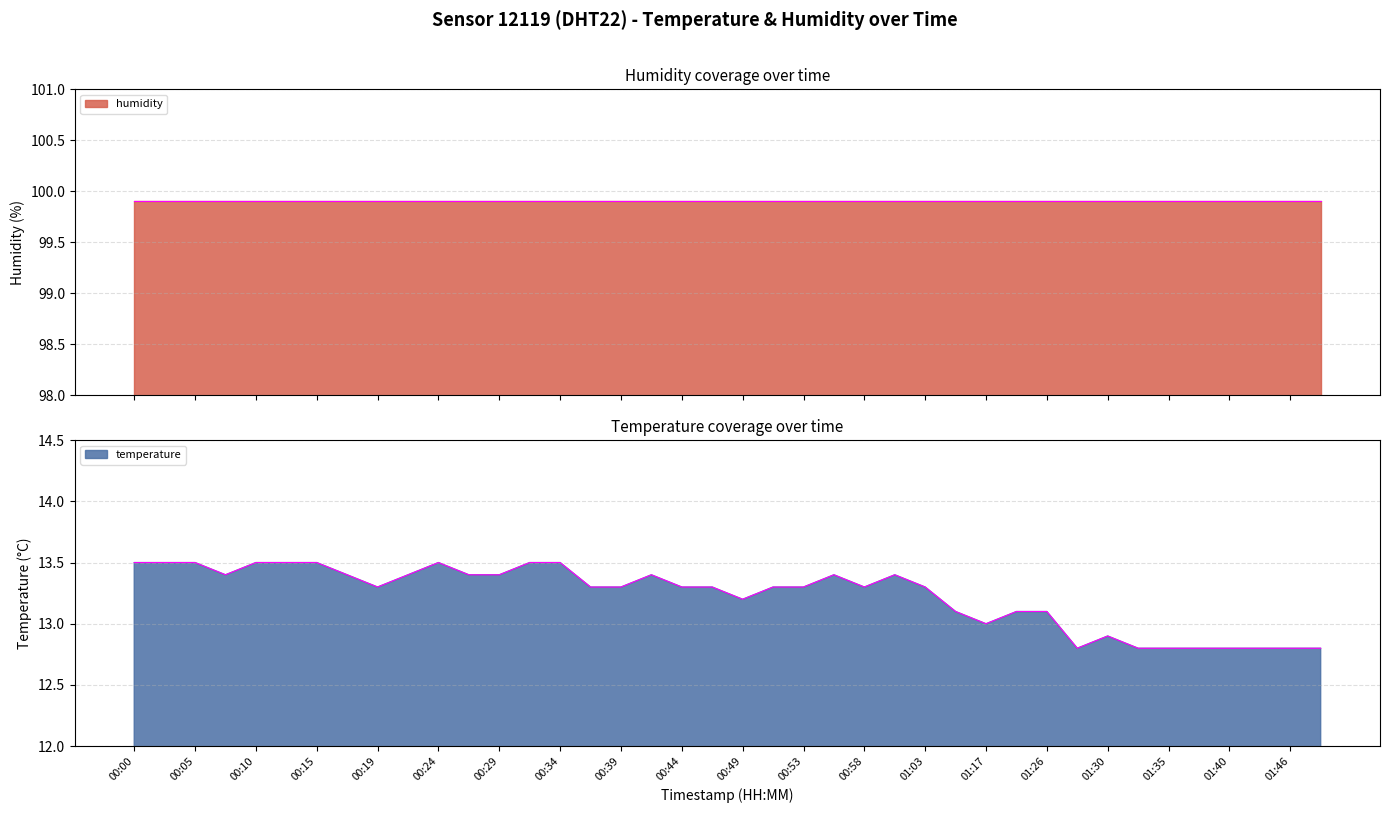

What position from the left is 00:36?

16